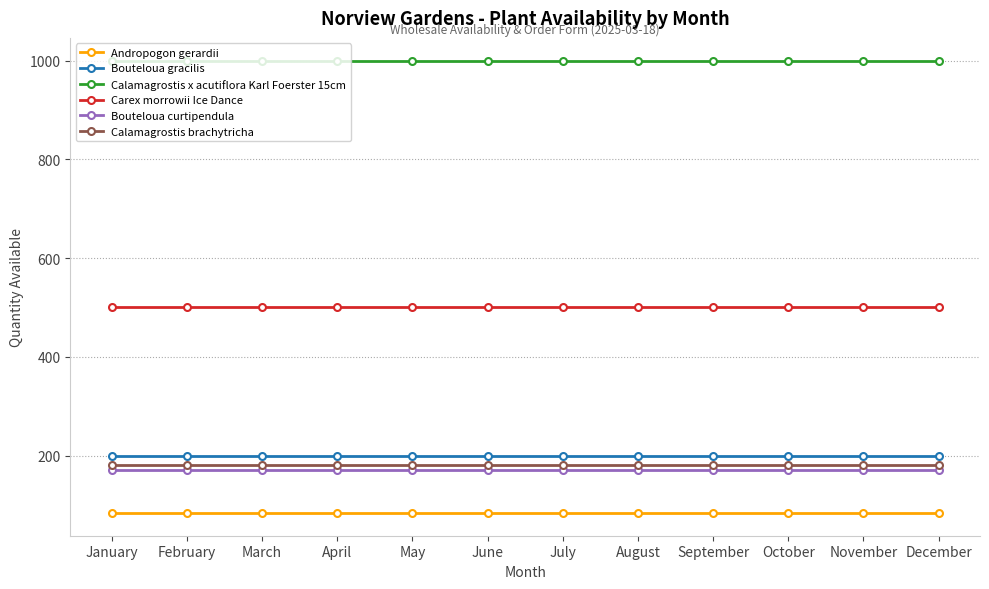

True or false: Bouteloua gracilis and Calamagrostis brachytricha intersect in this chart.

False